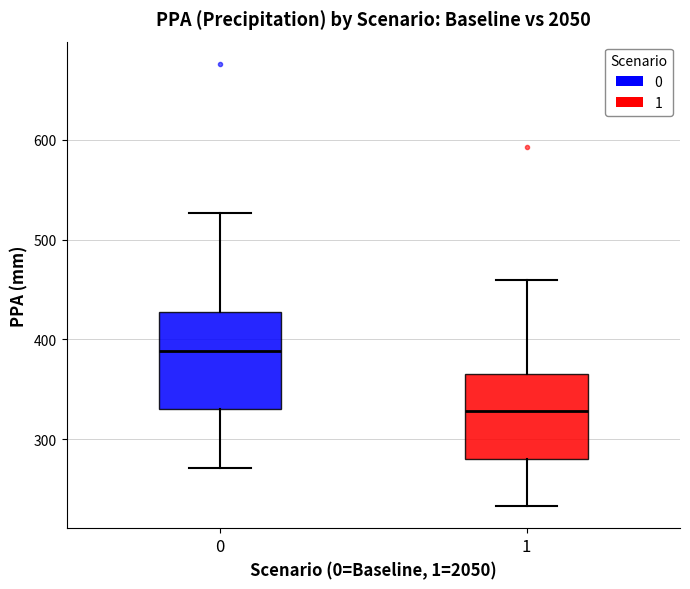

Reading left to right, transcribe this box plot: for each box, give where its median line is, the range the box spans, and where its two whiskers end, as read against the y-axis. The values are not printed on the chart, so give them approximately, as read against the axis.

0: median 390, box 330 to 430, whiskers 270 to 530
1: median 330, box 280 to 370, whiskers 230 to 460